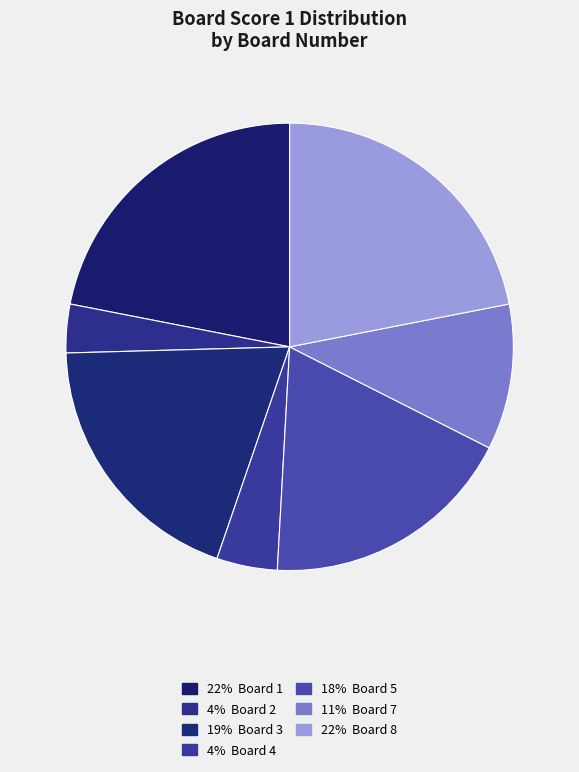

How many slices are in this pie chart?

7